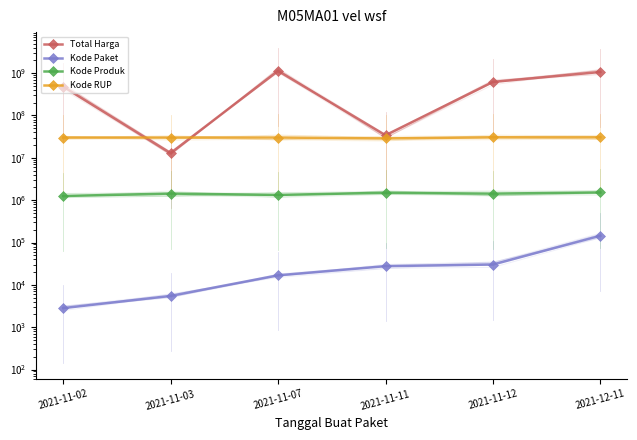

Reading right to left, transcribe all the data shown in this chart.

Total Harga: 2021-12-11=1064000000	2021-11-12=619885000	2021-11-11=34080000	2021-11-07=1126784000	2021-11-03=12896000	2021-11-02=481900001
Kode Paket: 2021-12-11=144861	2021-11-12=30187	2021-11-11=27623	2021-11-07=16819	2021-11-03=5486	2021-11-02=2820
Kode Produk: 2021-12-11=1519703	2021-11-12=1425268	2021-11-11=1493585	2021-11-07=1329672	2021-11-03=1429650	2021-11-02=1253117
Kode RUP: 2021-12-11=30468383	2021-11-12=30485717	2021-11-11=28649571	2021-11-07=30156480	2021-11-03=30085693	2021-11-02=30024470